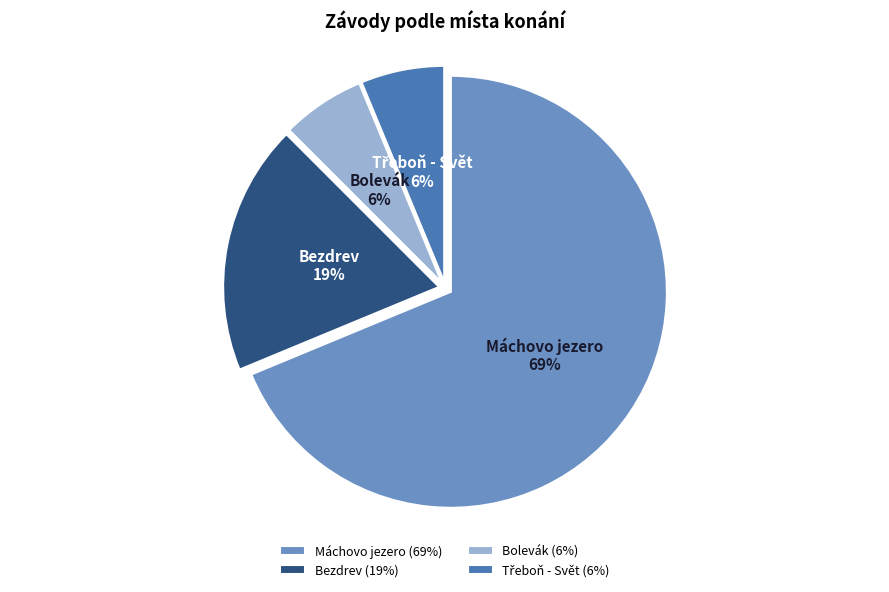

Which has a higher value, Bezdrev or Bolevák?

Bezdrev